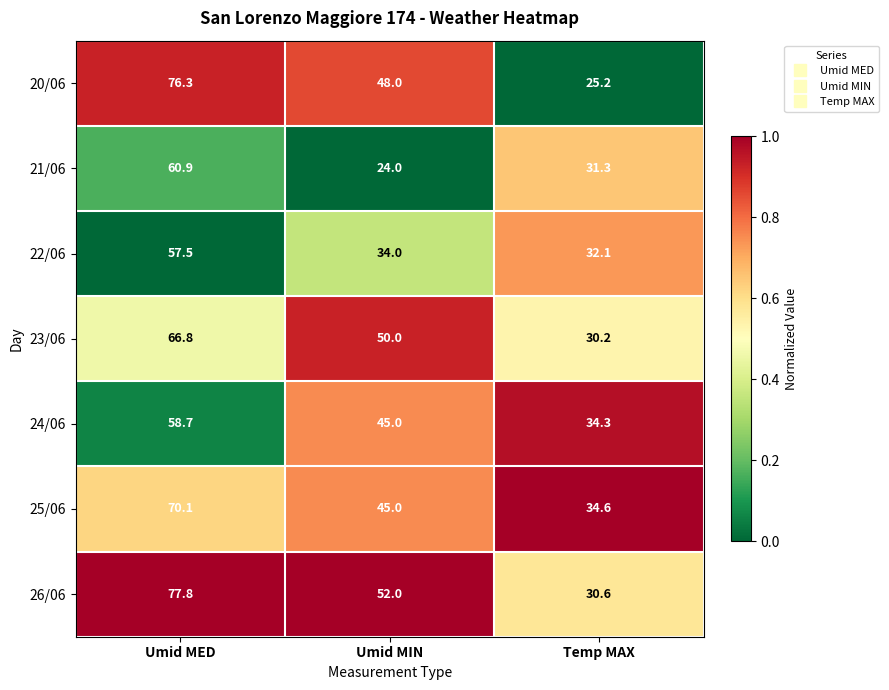

Which series has the widest spread of values?

20/06